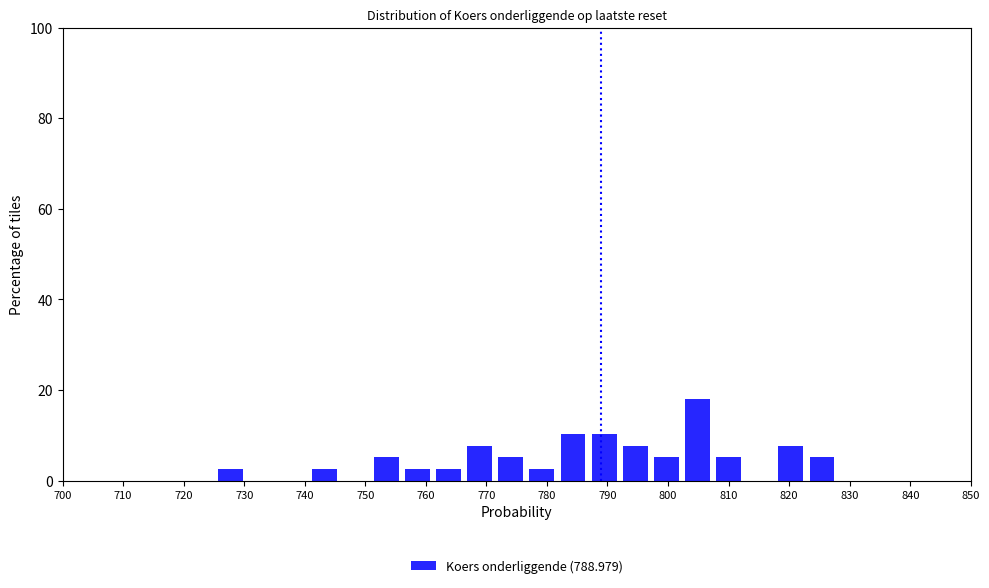

How tall is the bar that spans 807 to 813 on the x-axis? Neither the bar edges nor the heights are printed on the chart, so give them approximately, as read against the axes.

6